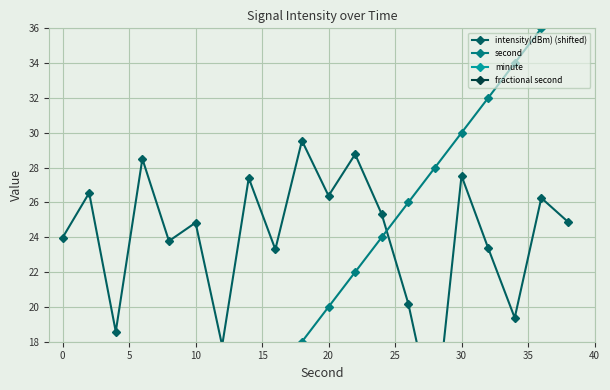

True or false: intensity(dBm) (shifted) has a value of 5.5 at 35.

False